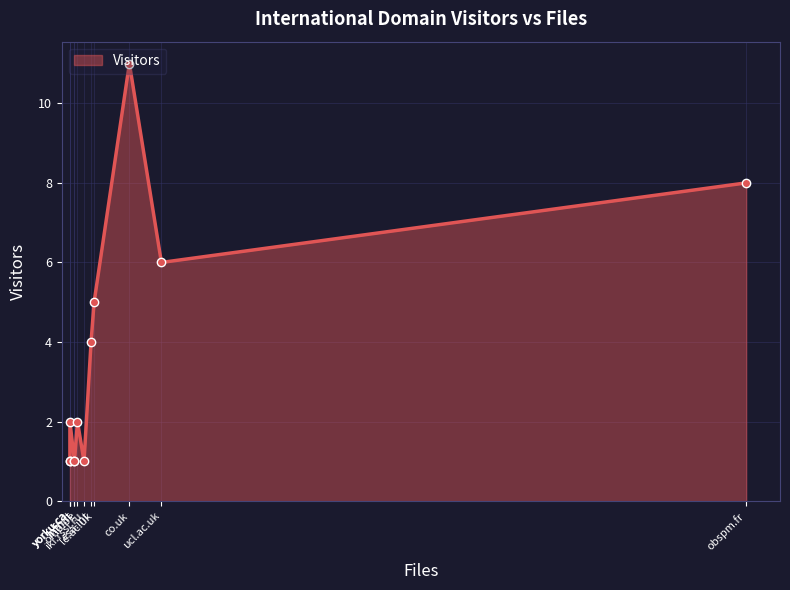

The chart shows a value of 3 at oma.be. True or false?

False